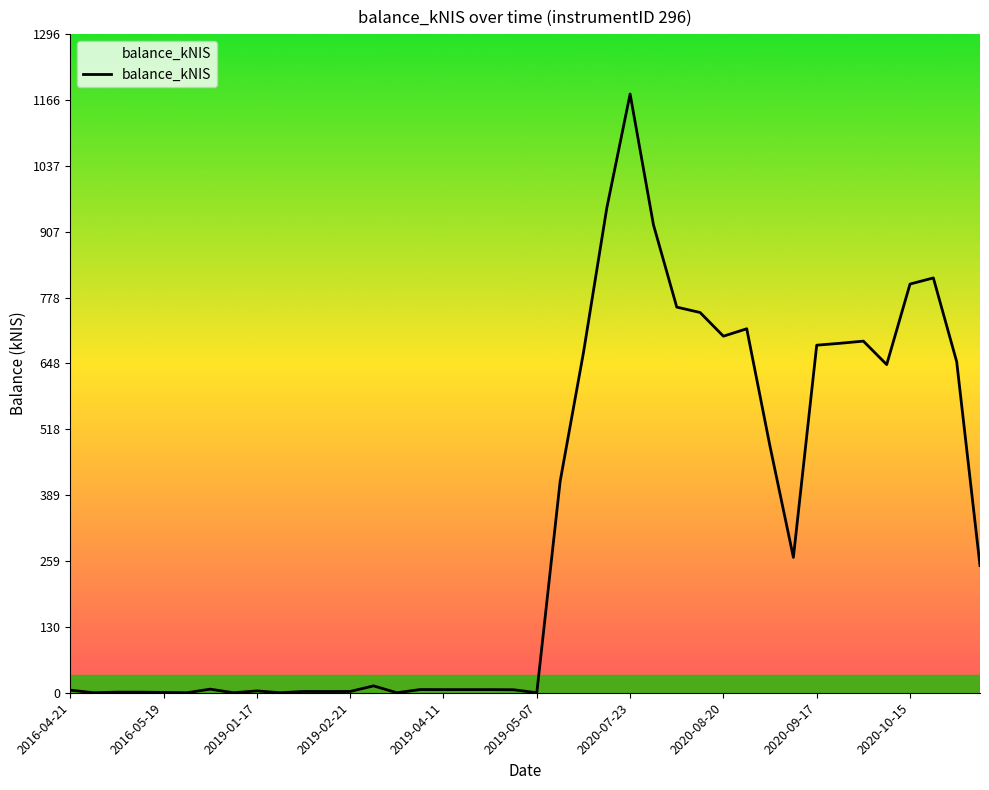

What is the maximum value shown in the chart?

1178.2